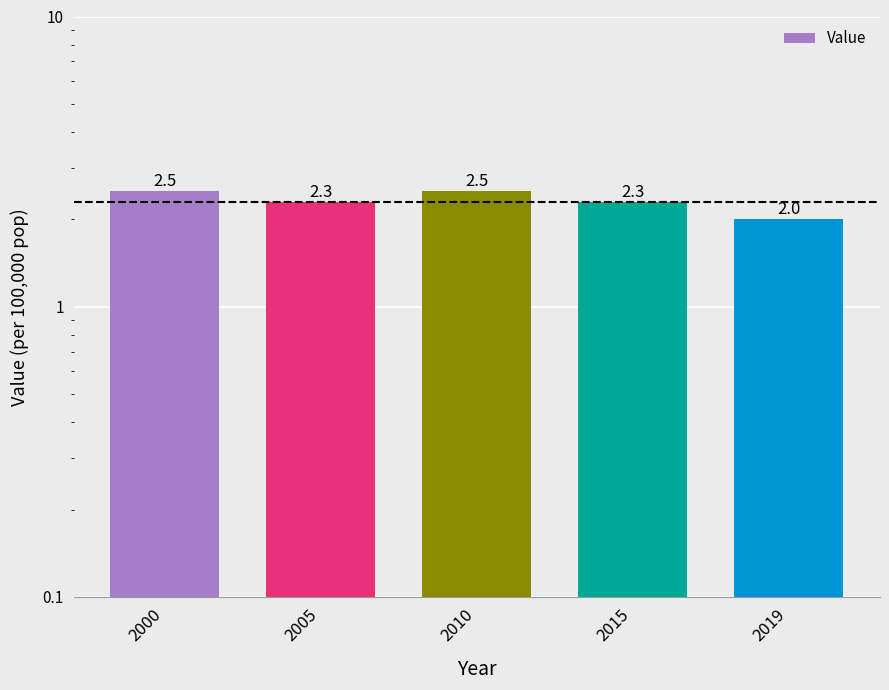

Reading left to right, extract all data points from this chart.

2.5	2.3	2.5	2.3	2.0